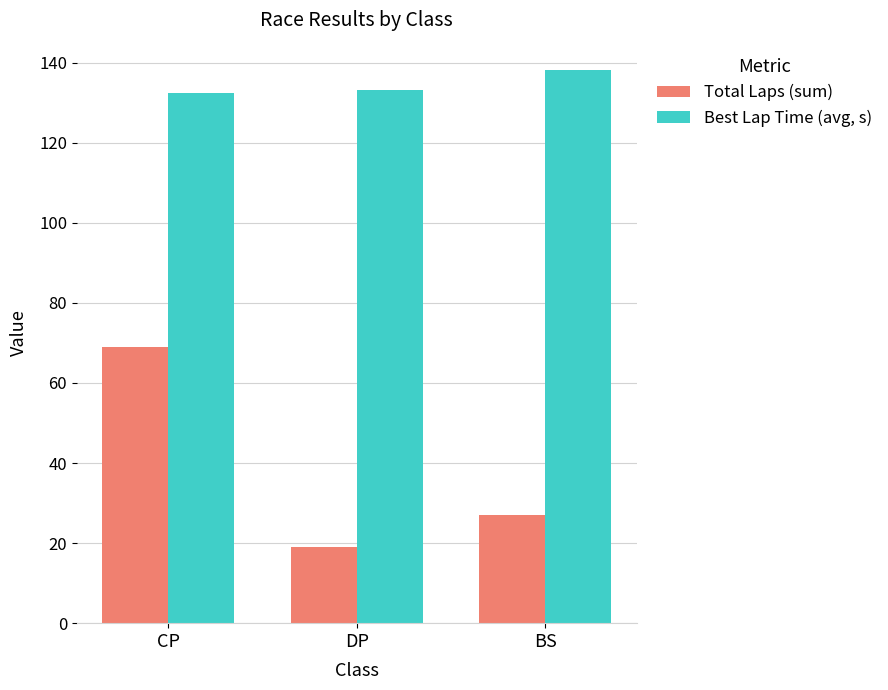

Does the chart contain stacked bars?

No